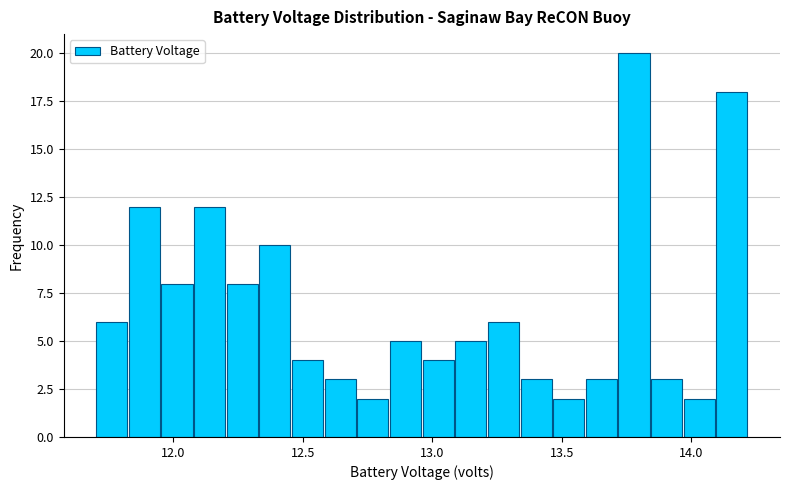

Around what value on the x-axis is the tallest bar? Give the approximate position of its centre, as read against the axis.

13.80